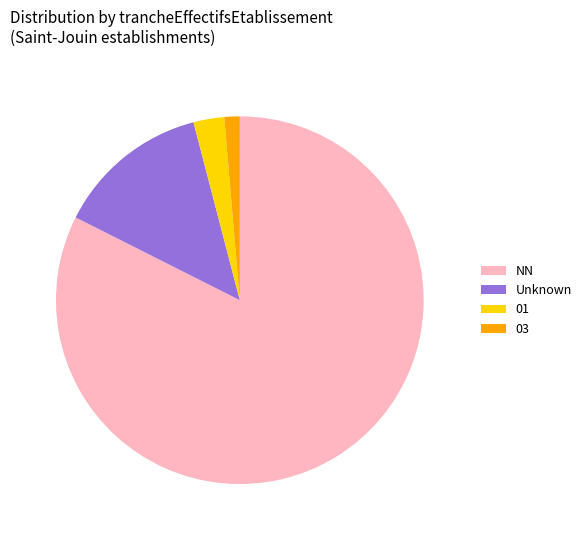

Is the sum of NN and 03 greater than half?

Yes